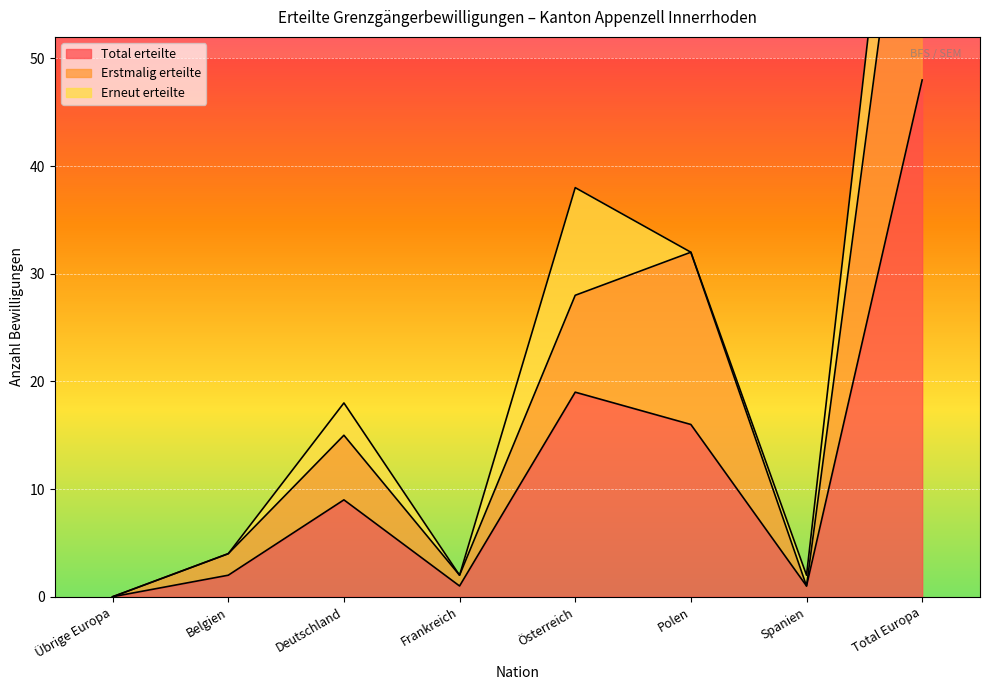

At which category is the sum across all series the highest?

Total Europa